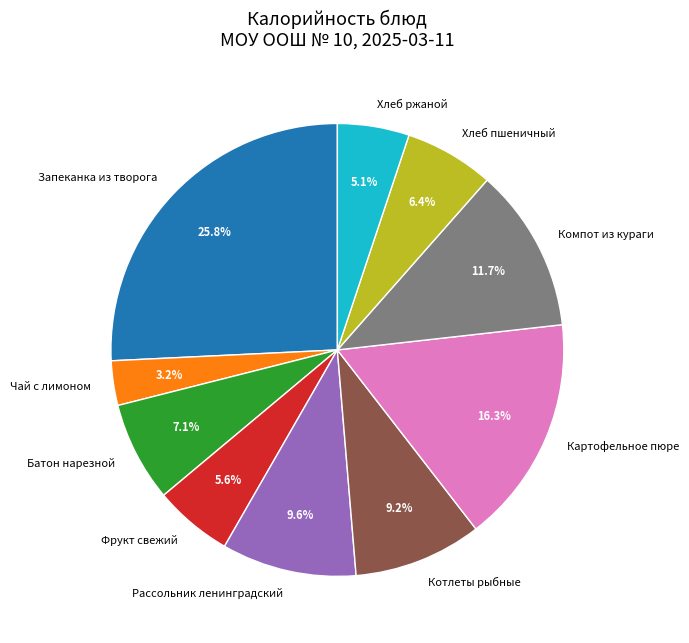

Which category has the smallest portion of the pie?

Чай с лимоном